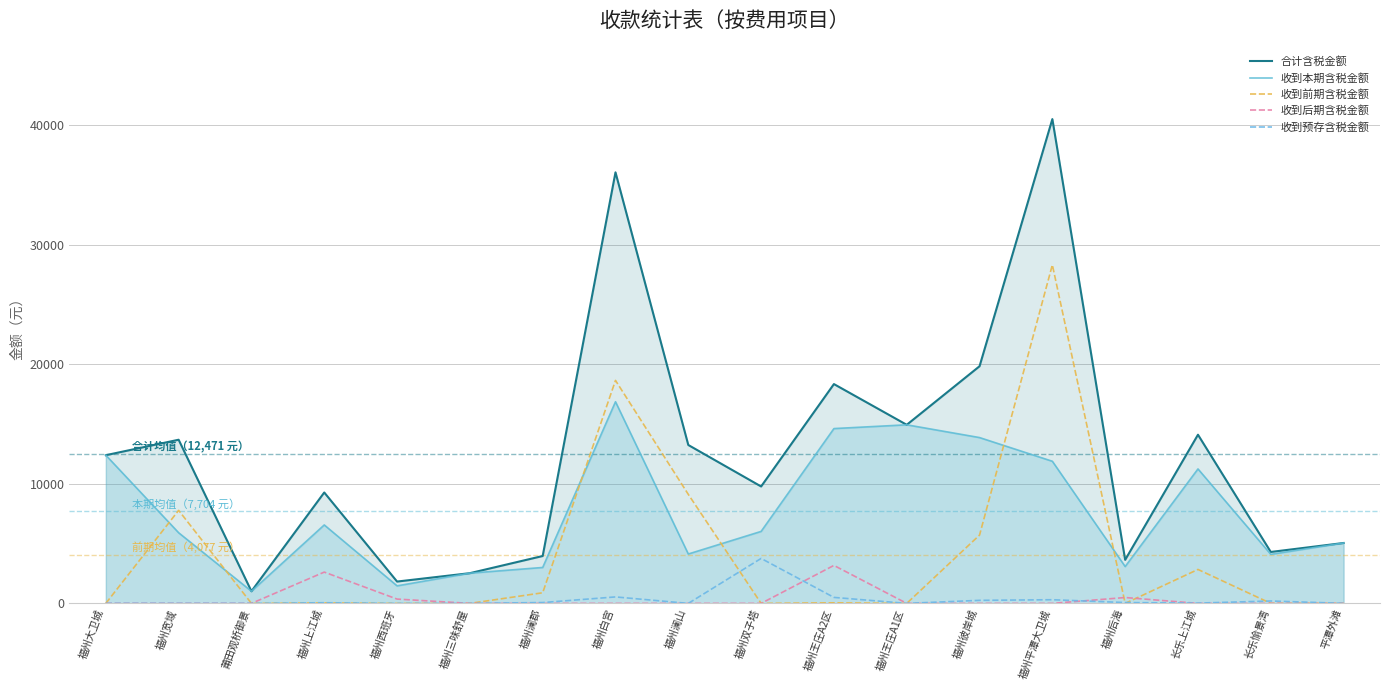

At which label is 收到本期含税金额 closest to 8938?

长乐上江城